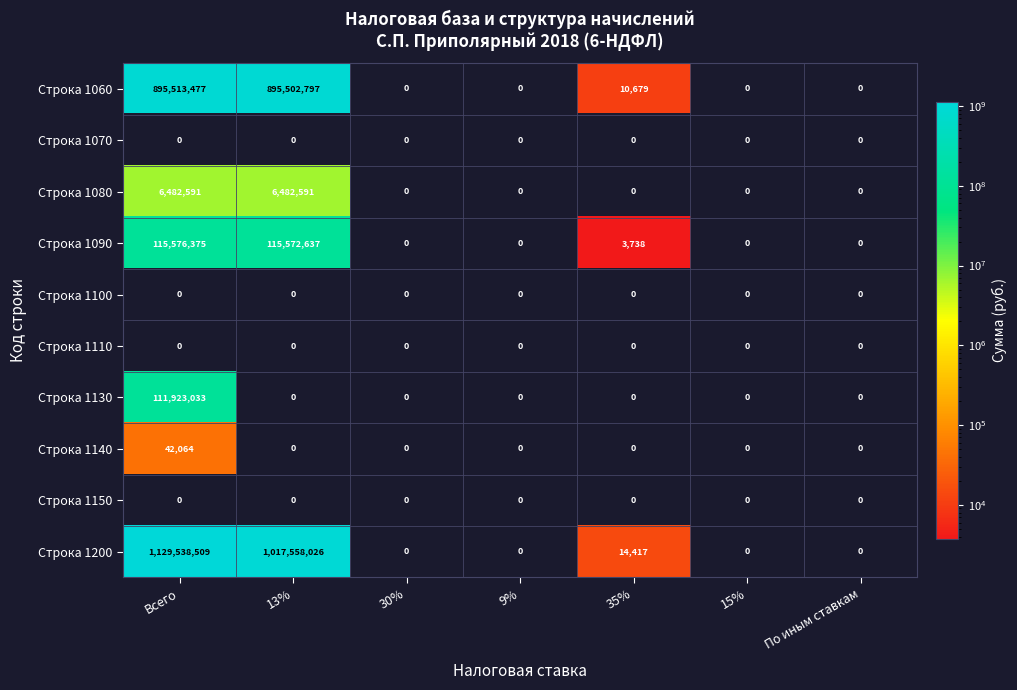

Count the number of data series in this chart.

10